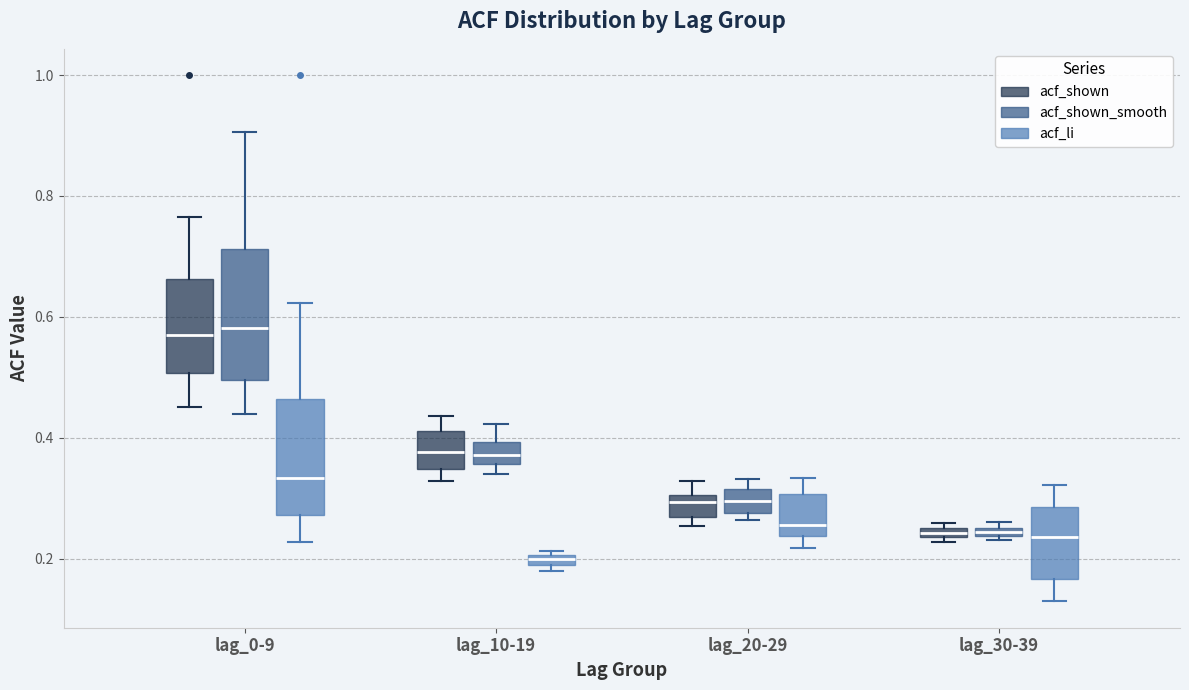

Which box is the tallest, from its lower edge to its upper edge?

lag_0-9 (acf_shown_smooth)